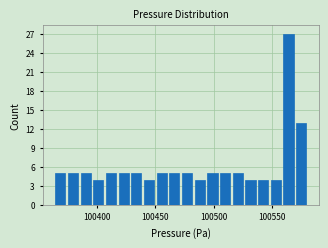

Around what value on the x-axis is the tallest bar? Give the approximate position of its centre, as read against the axis.

100565